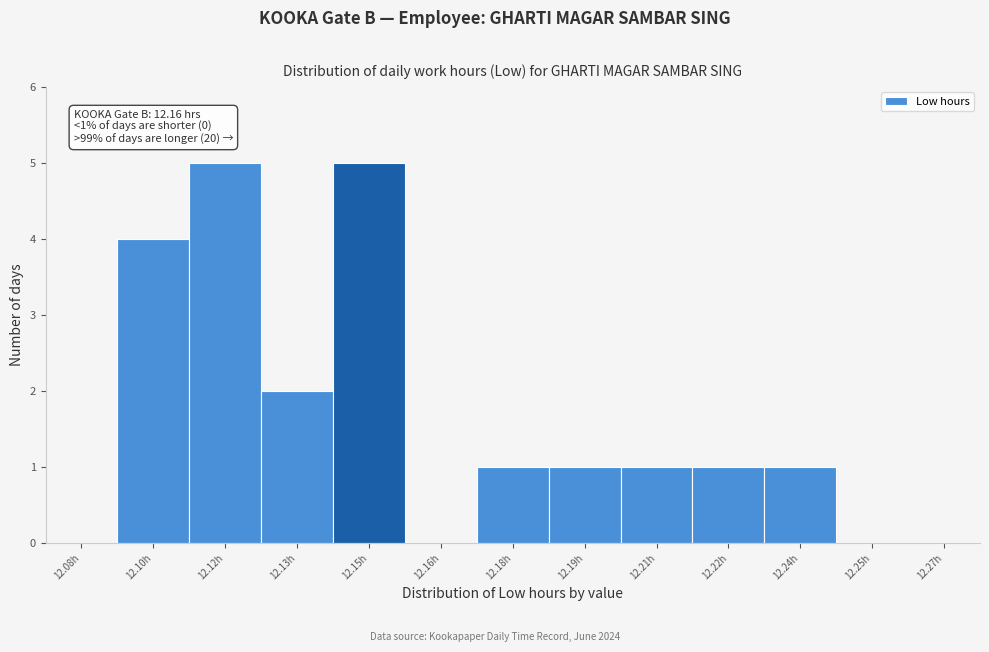

Reading left to right, list all the values displayed in this chart.

12.08h=0	12.10h=4	12.12h=5	12.13h=2	12.15h=5	12.16h=0	12.18h=1	12.19h=1	12.21h=1	12.22h=1	12.24h=1	12.25h=0	12.27h=0